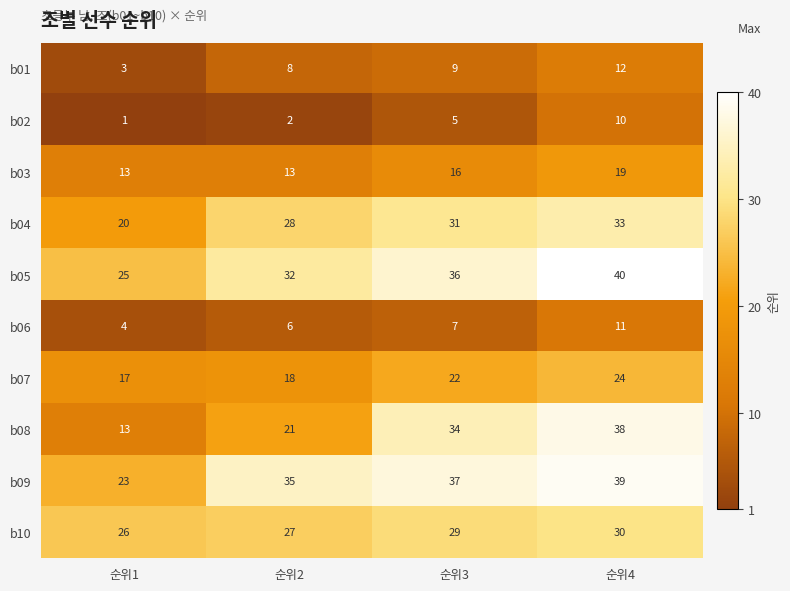

What is the difference between the b07 values at 순위1 and 순위3?

5